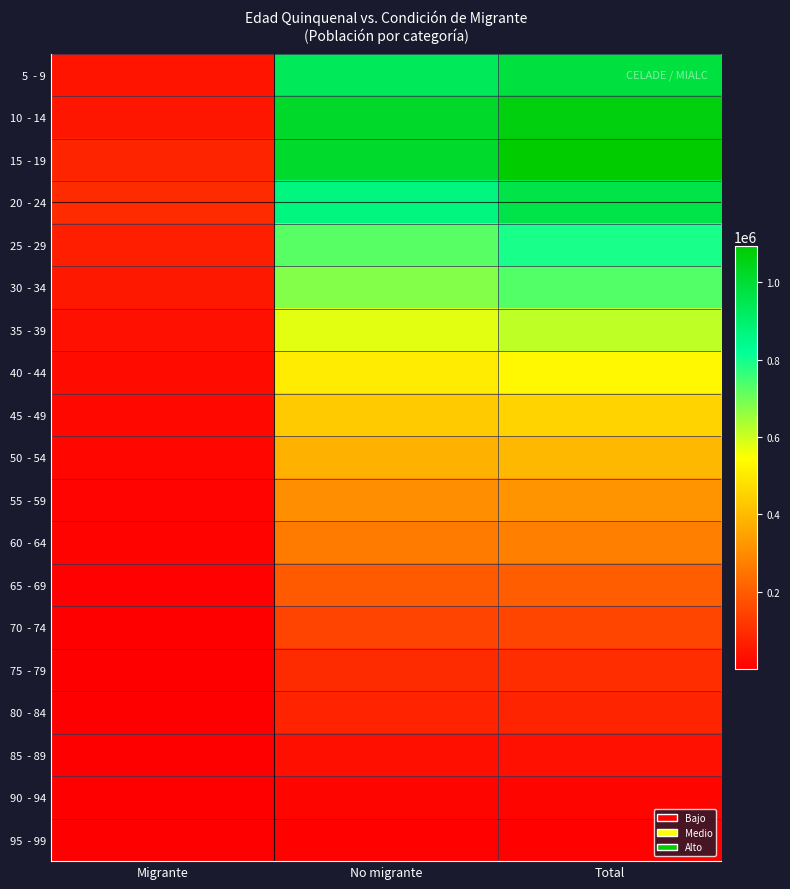

Which label corresponds to the largest value in the chart?

Total